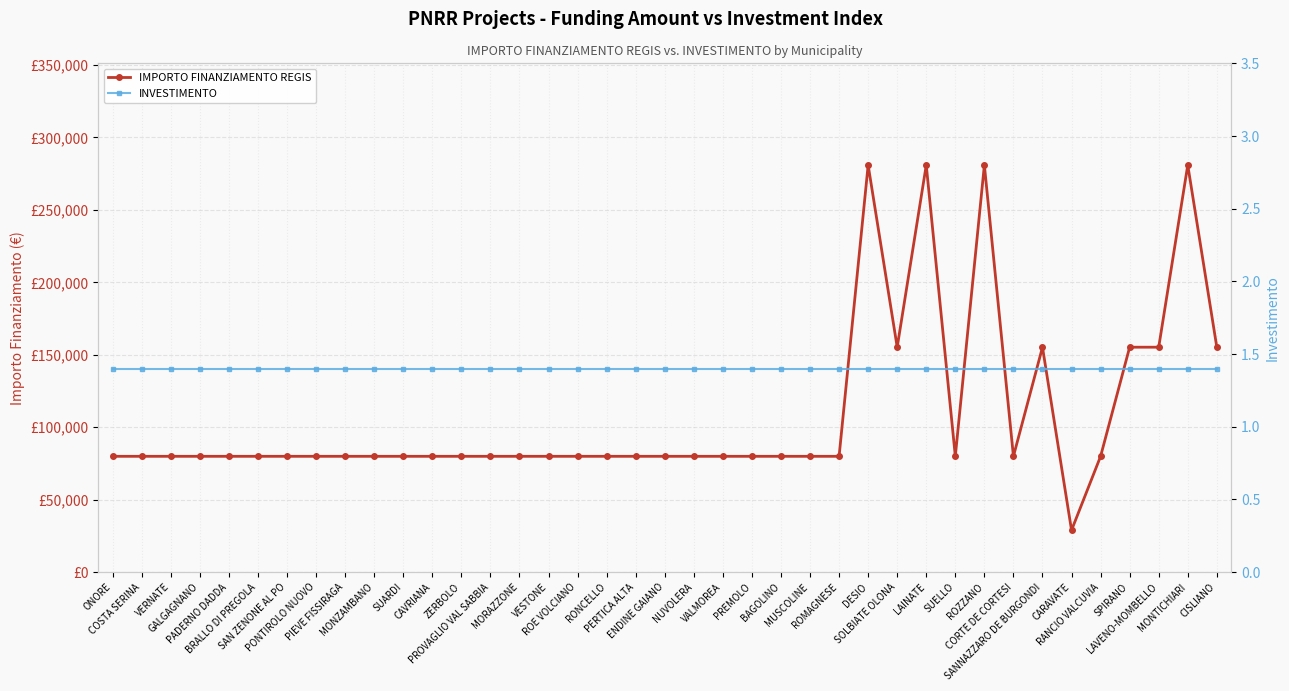

At which category is the sum across all series the highest?

DESIO